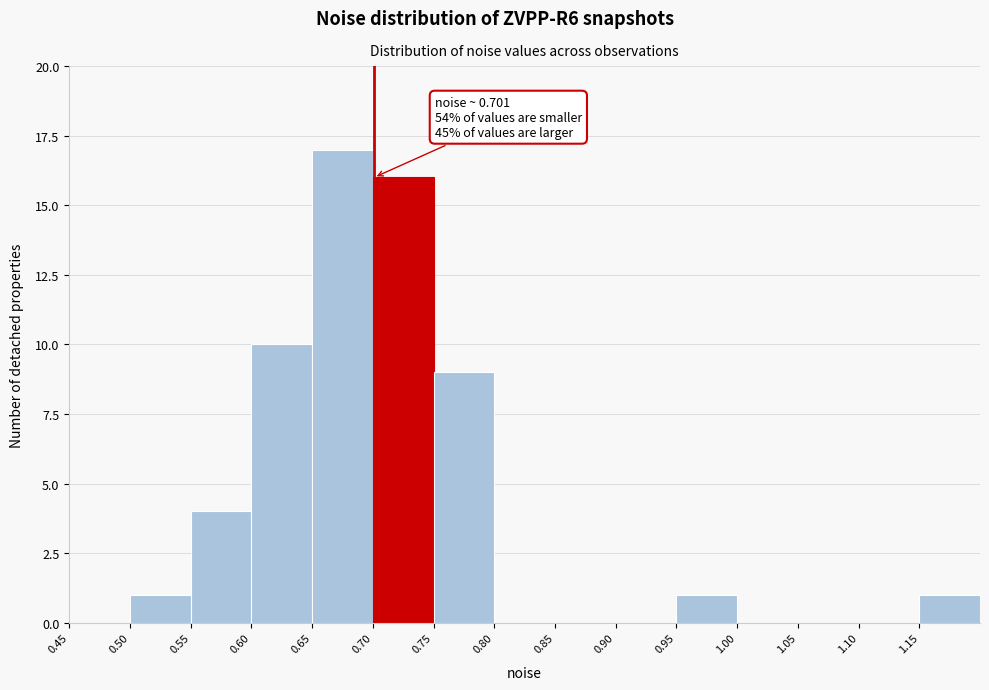

Over which range of the x-axis is the bar tallest?

0.65 to 0.70